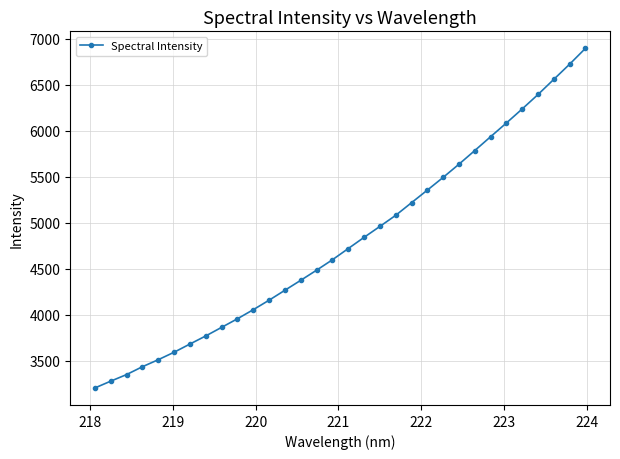

What is the difference between the maximum and second lowest values?

3617.9